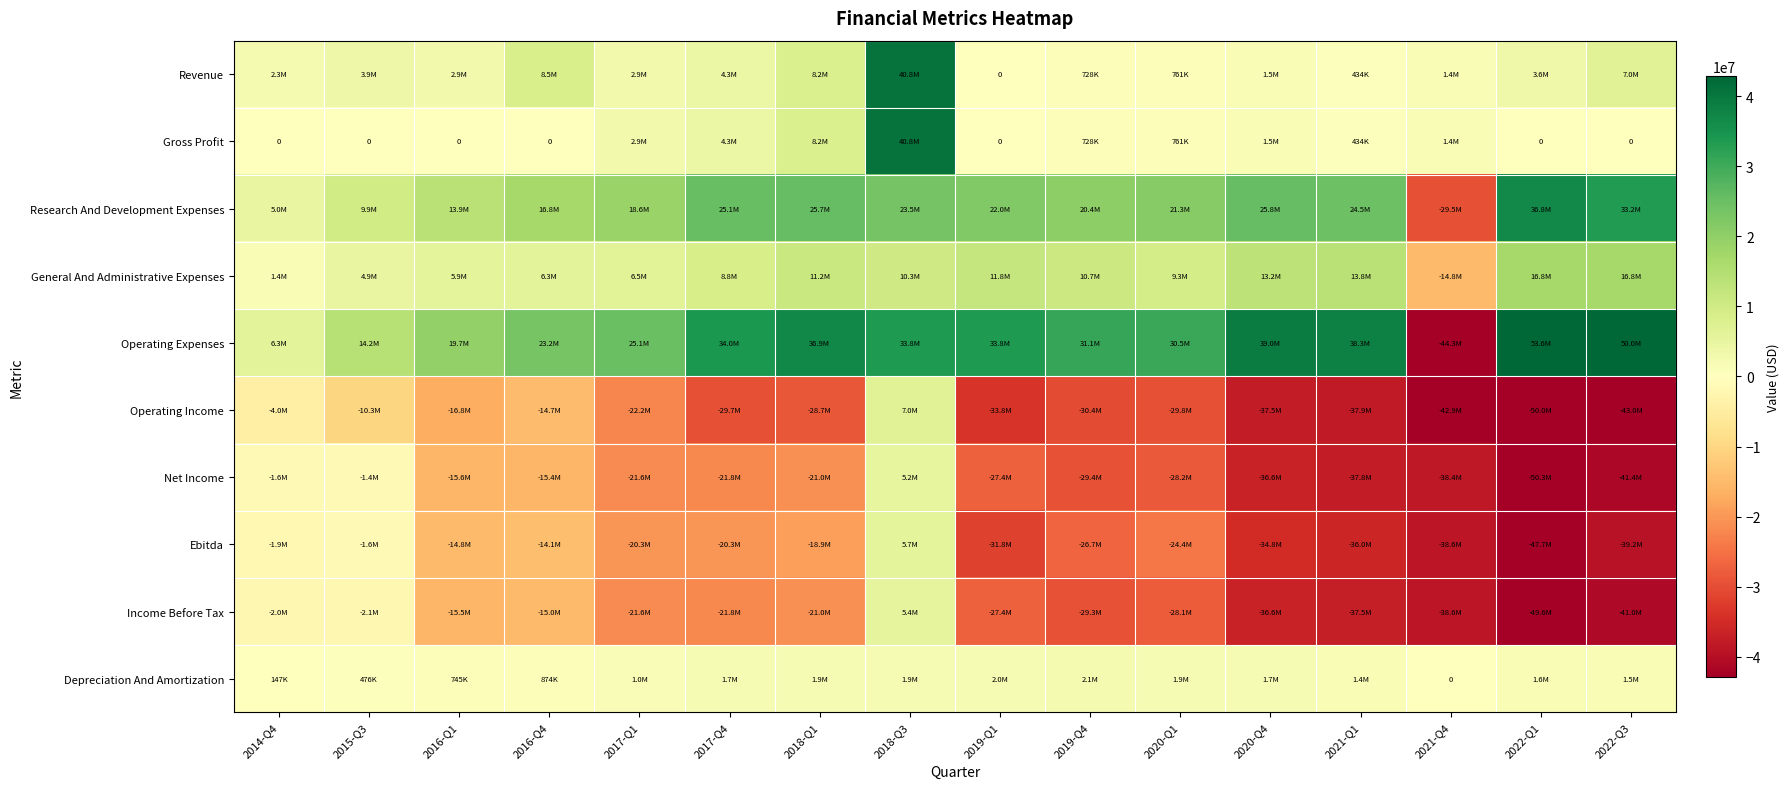

What is the total value across all series at 2017-Q4?

-15370000.0